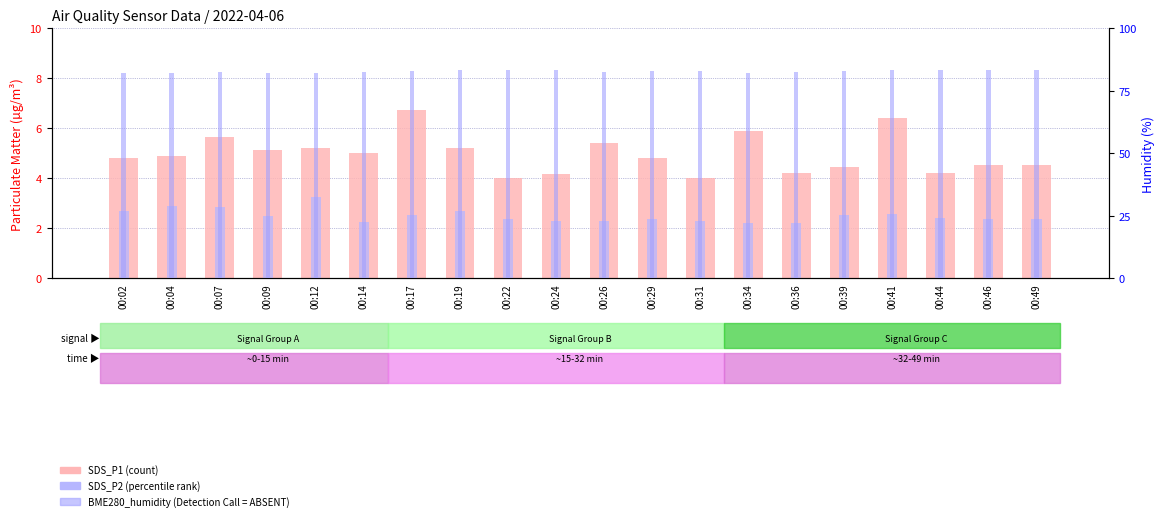

Is it true that SDS_P1 equals 3.4 at 00:09?

False